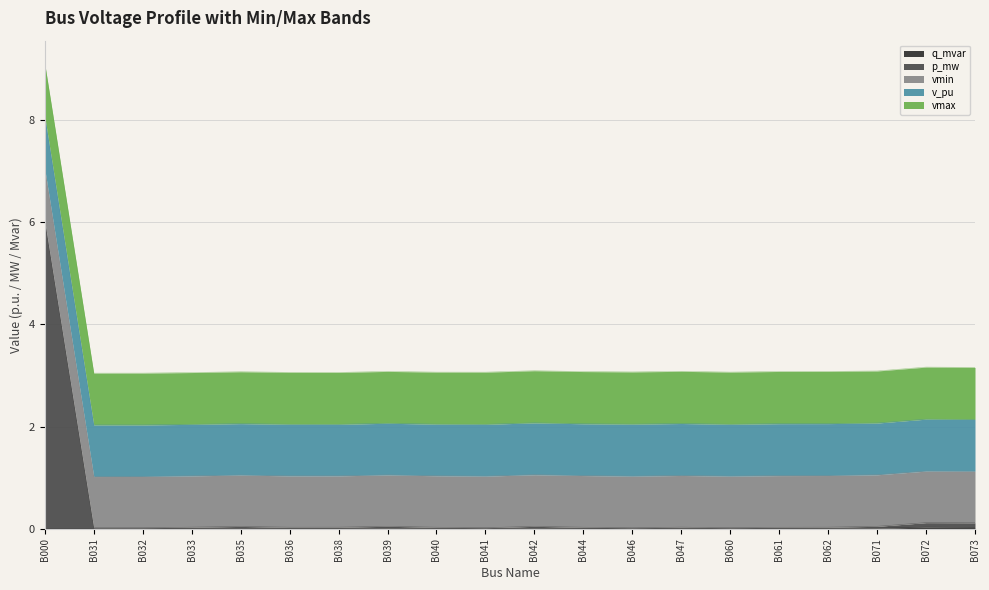

True or false: vmax and q_mvar cross at least once.

False